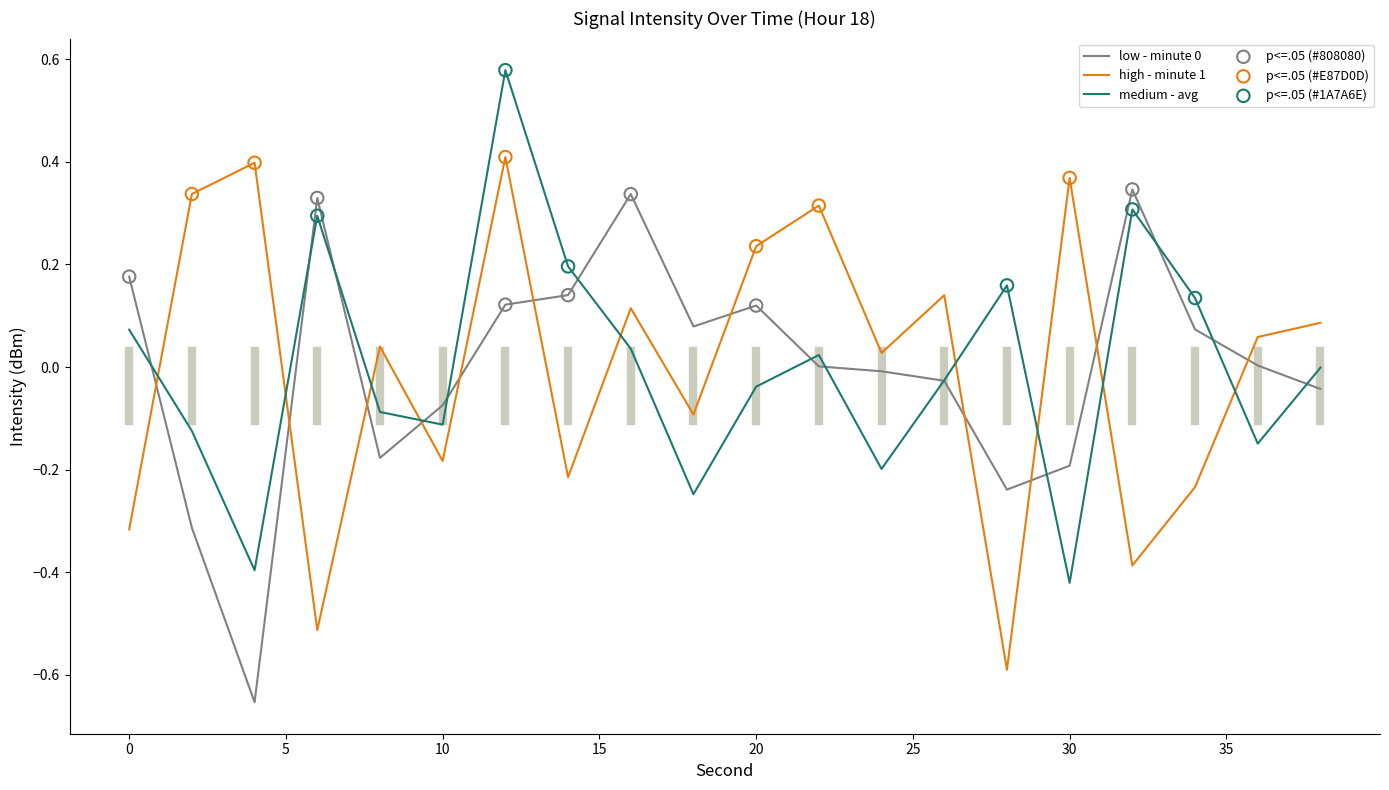

How many times do high - minute 1 and medium - avg cross each other?

9